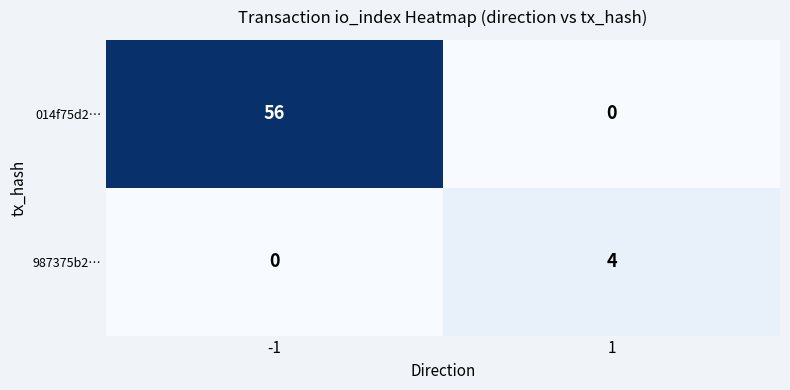

Reading left to right, extract all data points from this chart.

014f75d2…: -1=56	1=0
987375b2…: -1=0	1=4